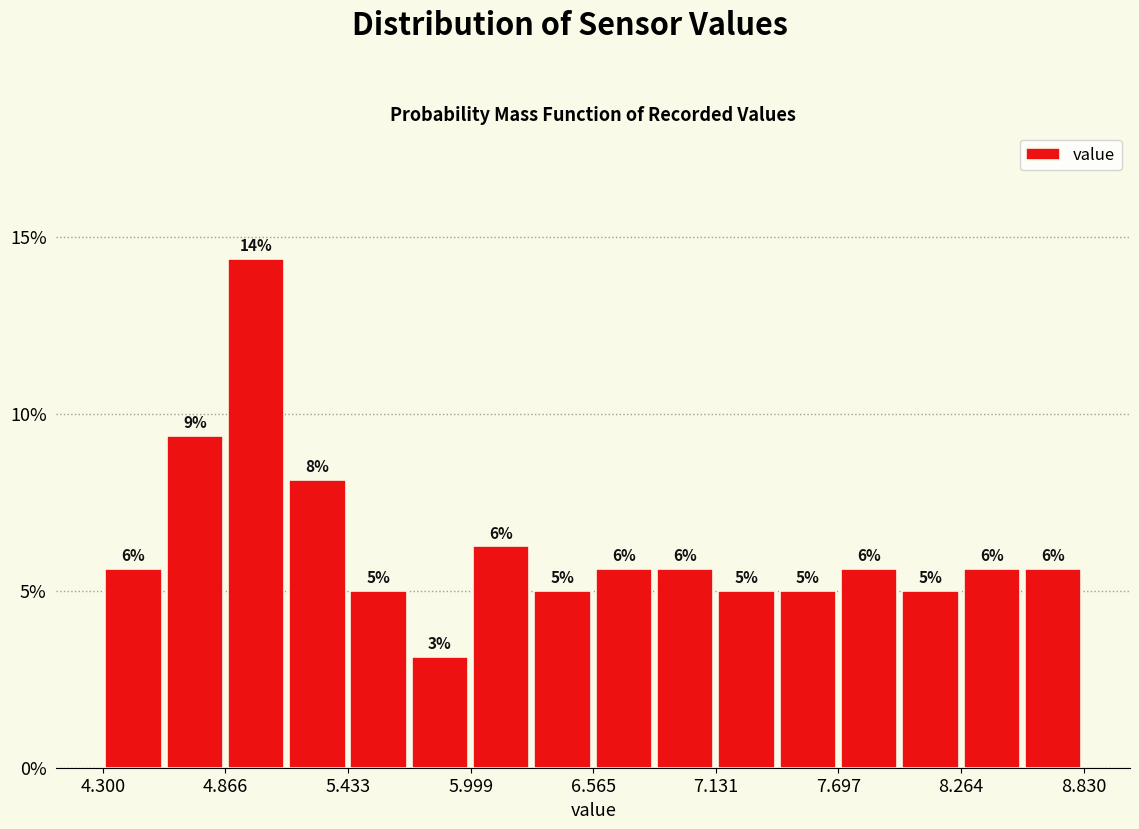

Around what value on the x-axis is the tallest bar? Give the approximate position of its centre, as read against the axis.

5.0